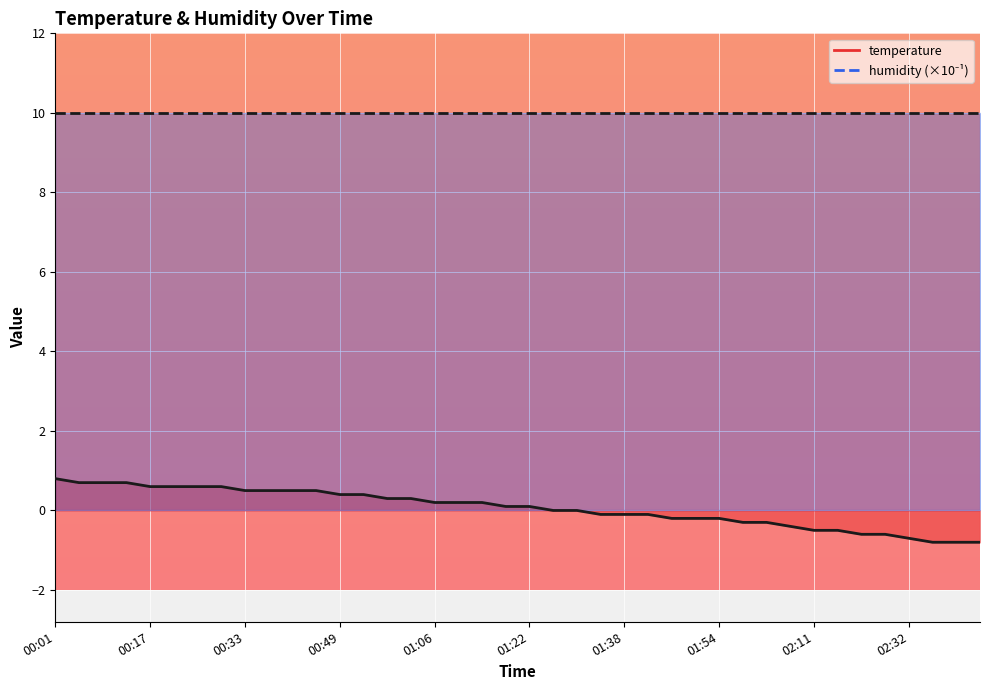

True or false: the data shows -0.7 at 02:11.

False